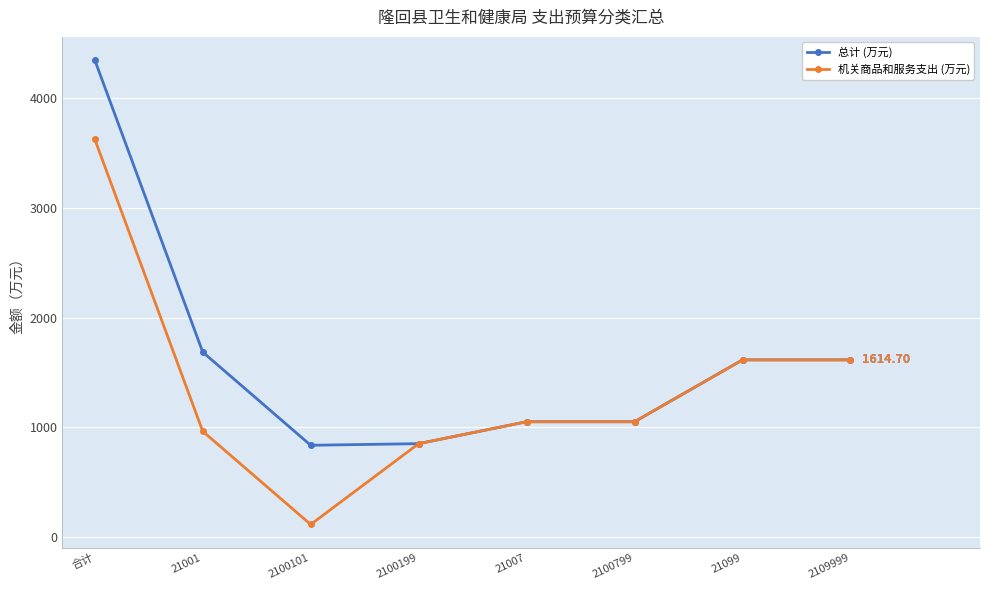

What is the lowest value of the 总计 (万元) series?

835.2